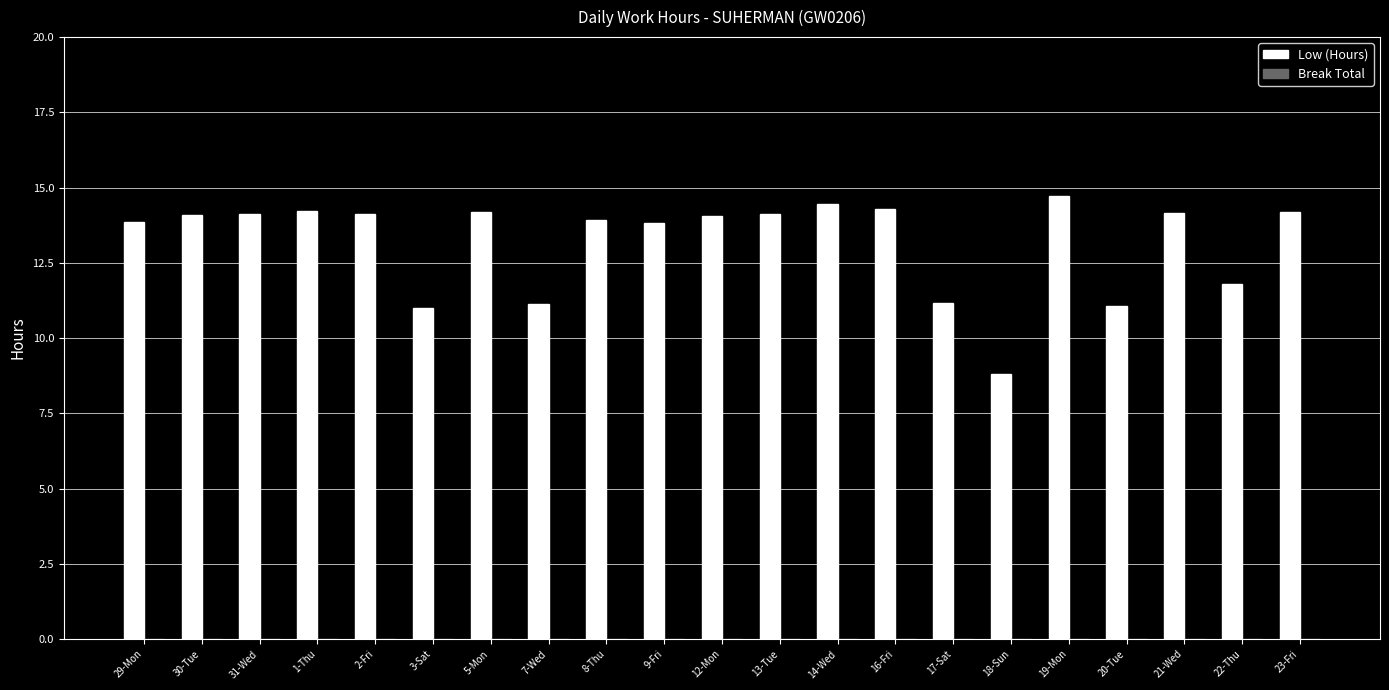

What is the label of the 14th bar from the right?

7-Wed